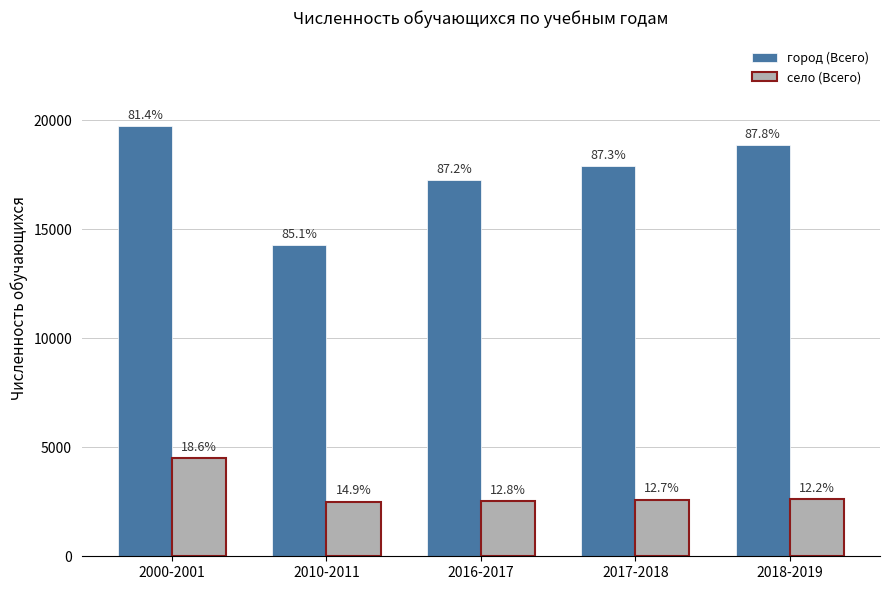

How many groups of bars are there?

5